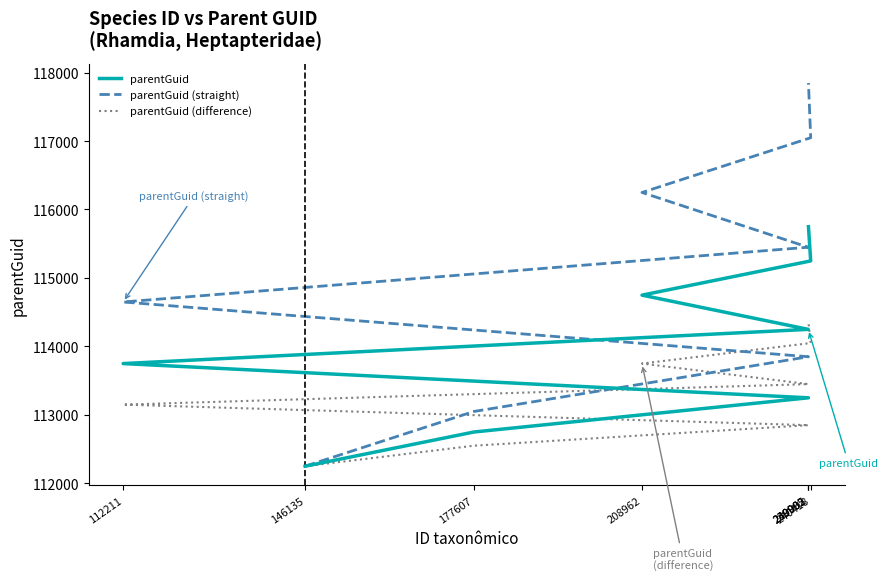

What is the label of the 8th point from the left?

240002